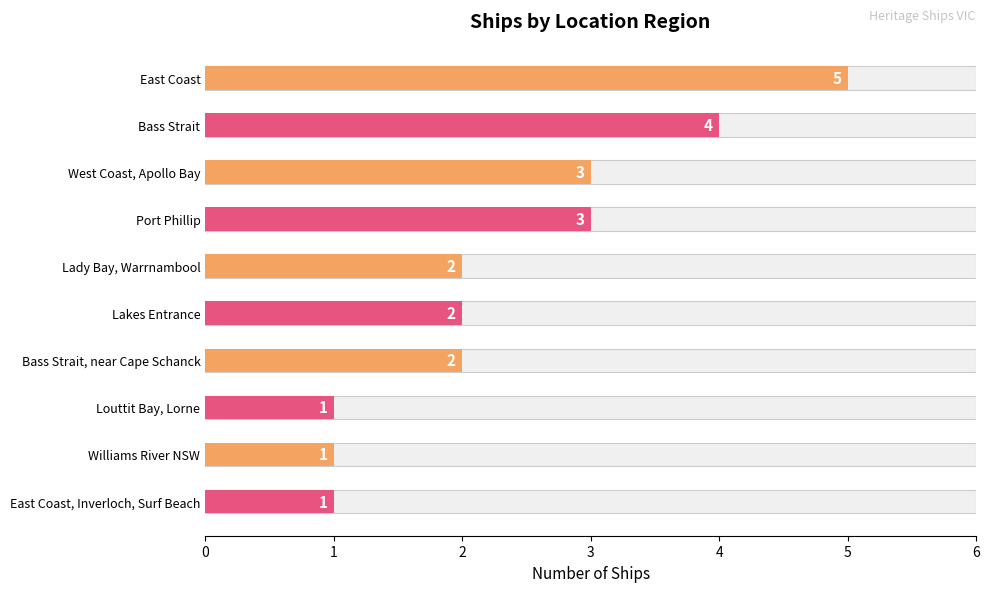

How many categories are shown in the chart?

10